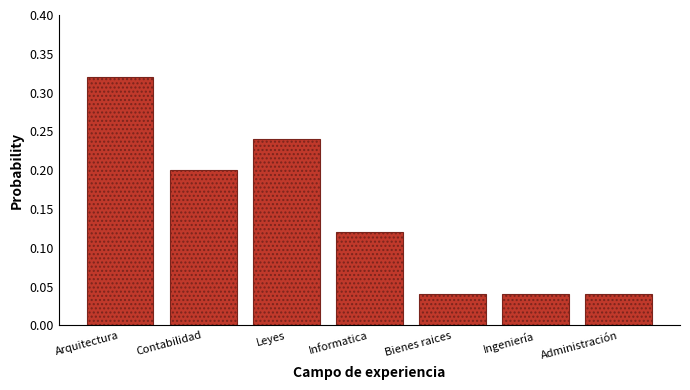

What is the sum of all values?

1.0